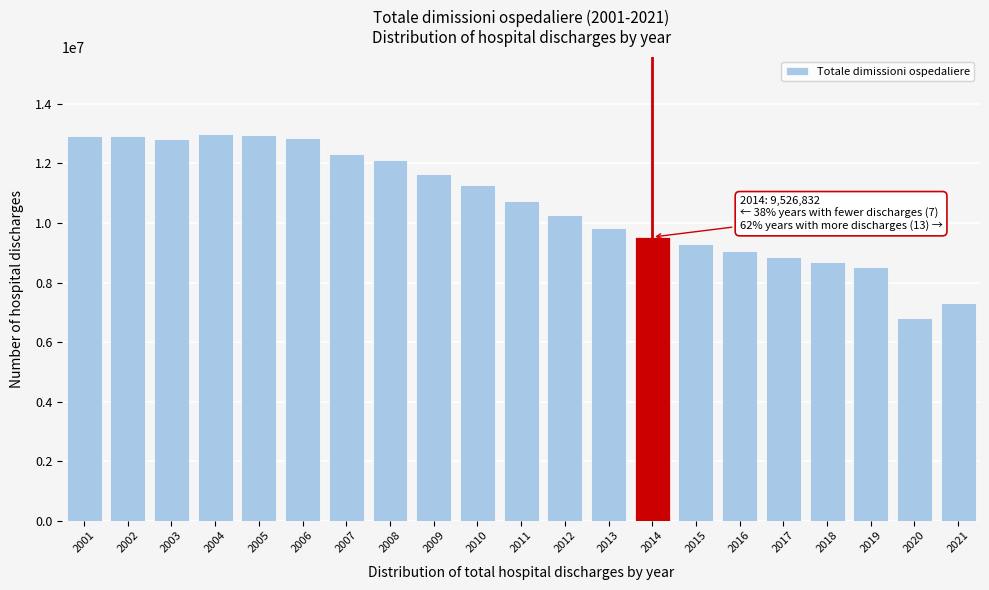

Is it true that the value at 2014 is 5407772?

False